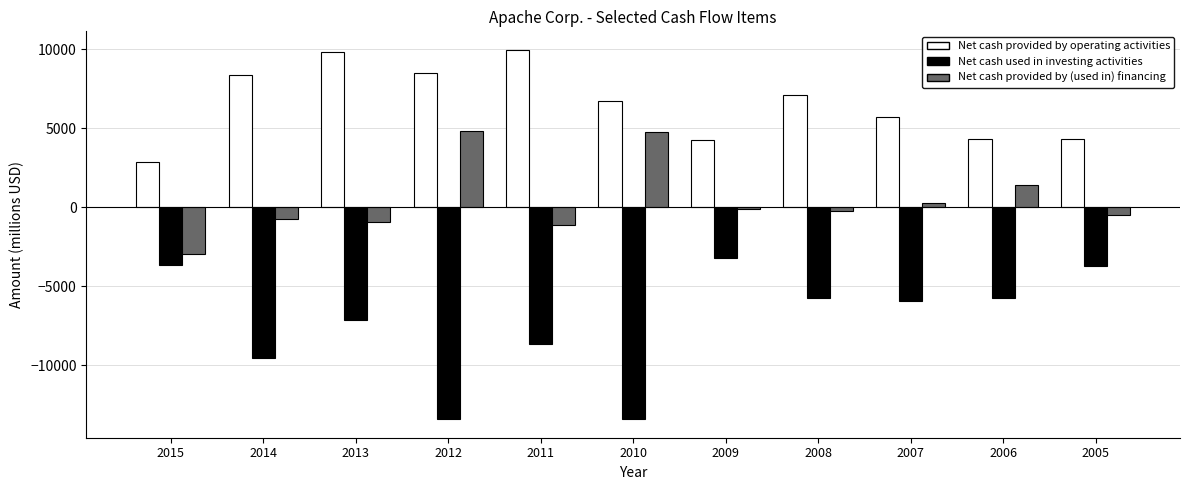

How many values in the Net cash provided by (used in) financing series exceed -267?

5